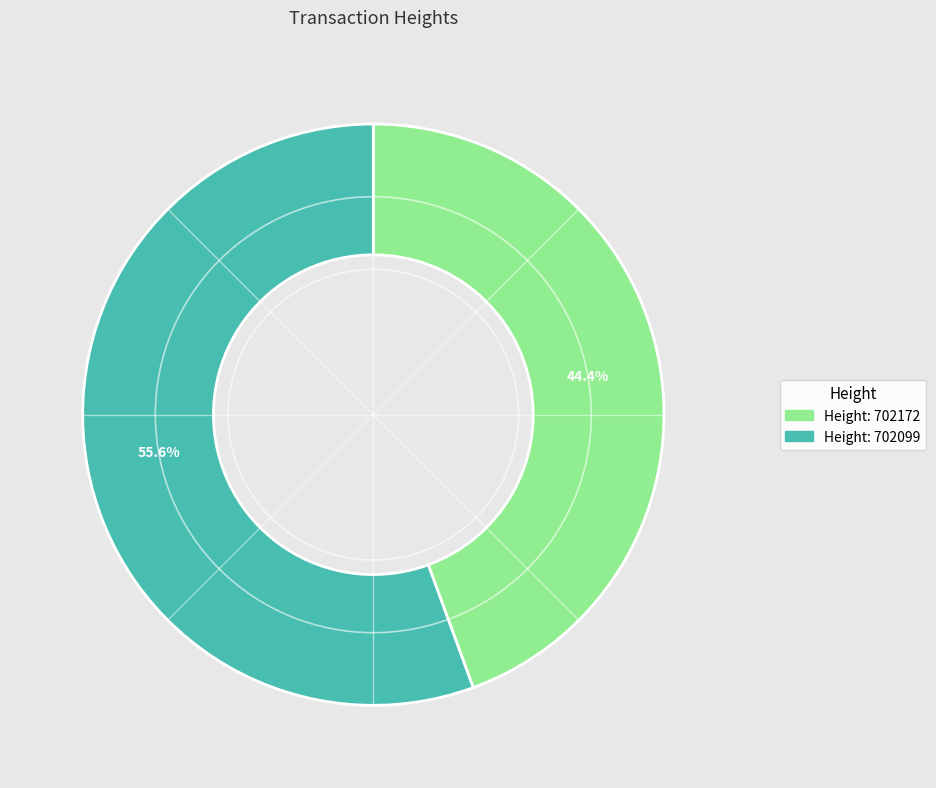

Is there a majority slice in this chart?

Yes